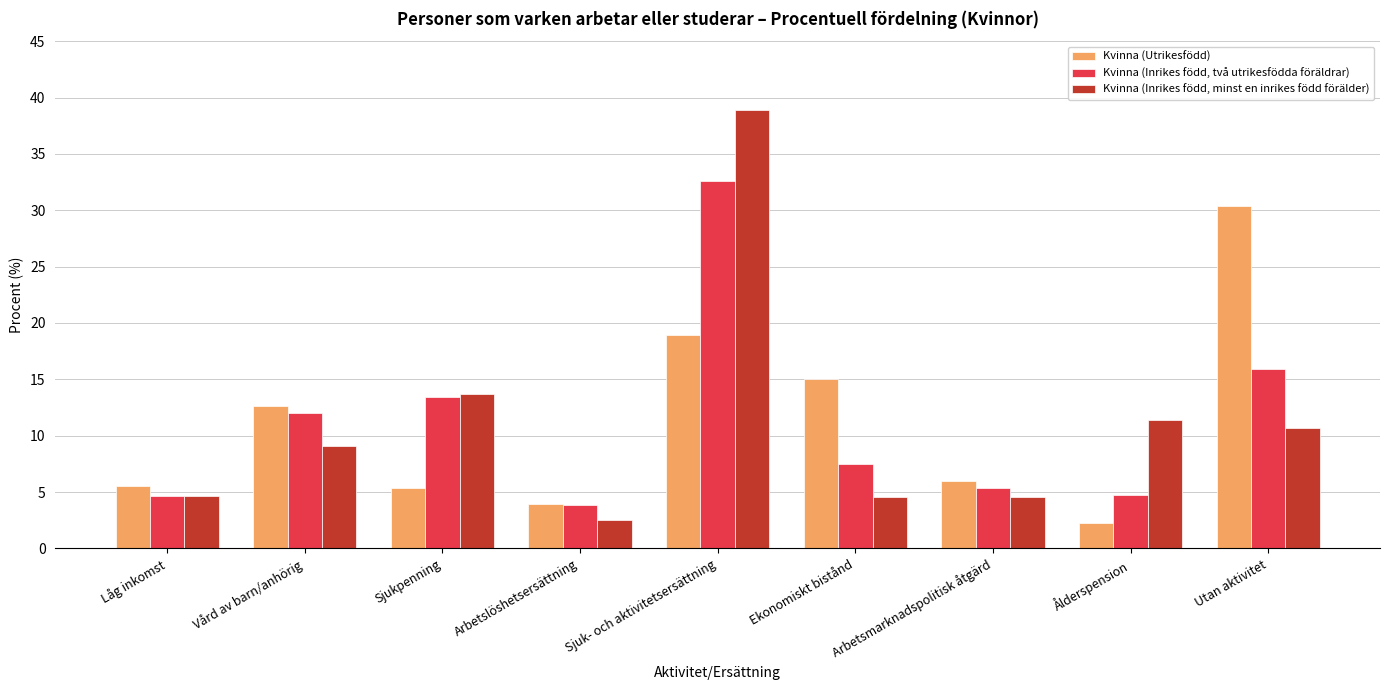

What are all the series names shown in the legend?

Kvinna (Utrikesfödd), Kvinna (Inrikes född, två utrikesfödda föräldrar), Kvinna (Inrikes född, minst en inrikes född förälder)